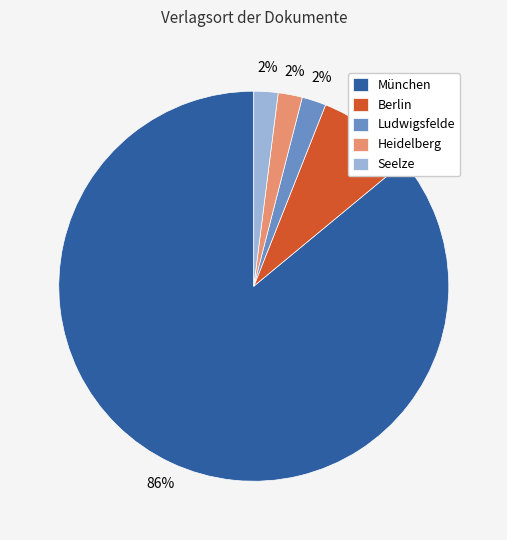

Is it true that Berlin is 1% of the pie?

False